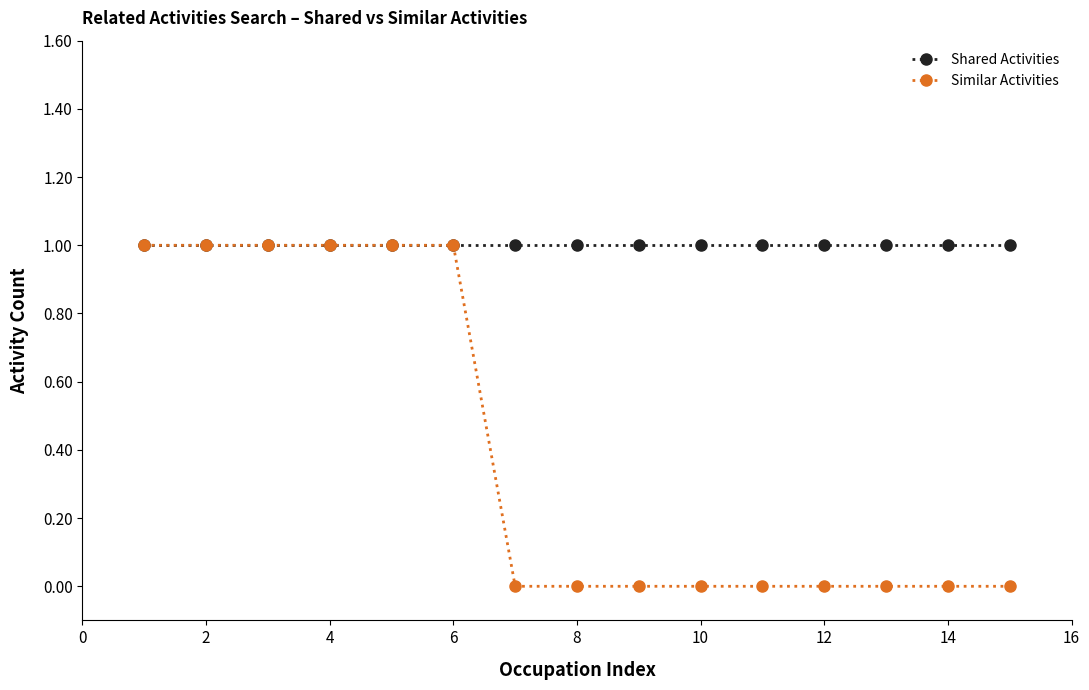

Rank the series by their average value, from highest to lowest.

Shared Activities, Similar Activities